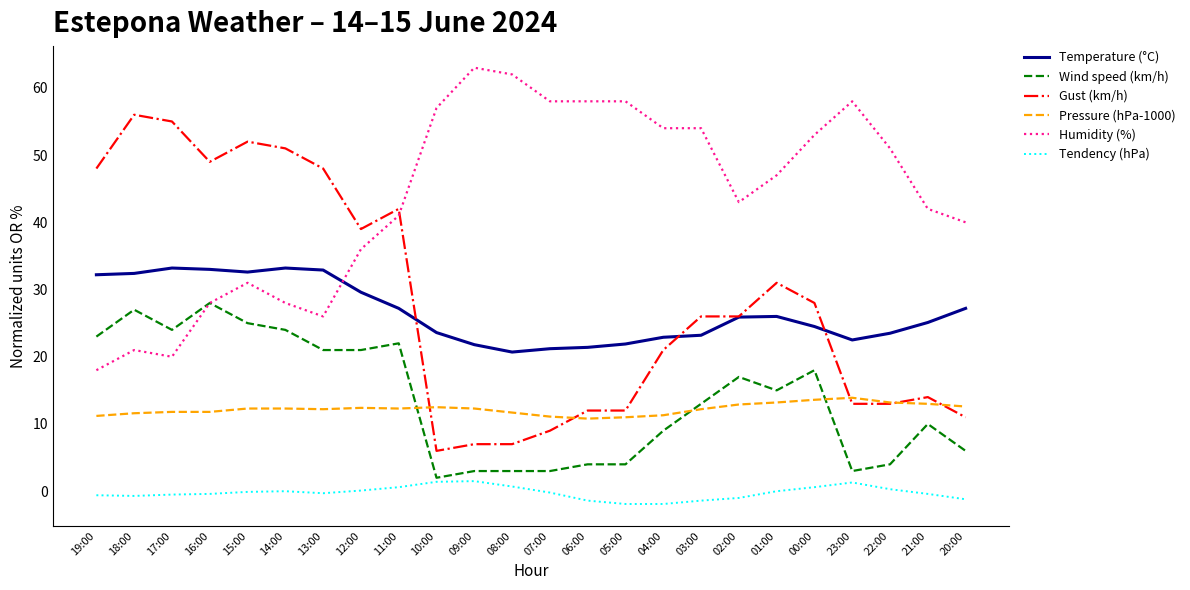

What position from the left is 14:00?

6